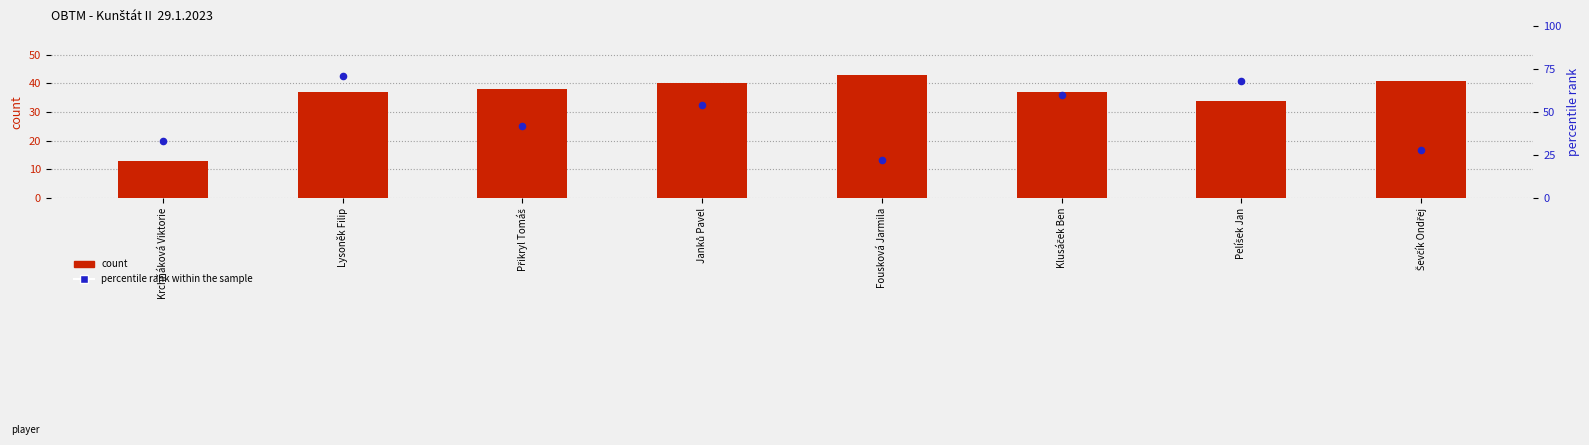

Which series contains the highest Y value?

percentile rank within the sample